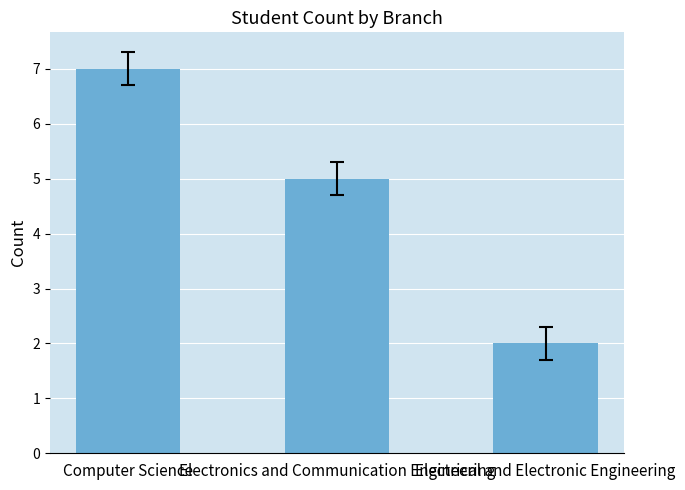

What is the difference between the values at Electronics and Communication Engineering and Electrical and Electronic Engineering?

3